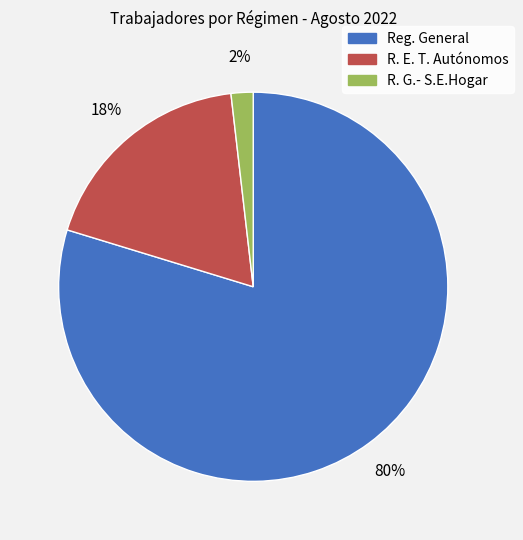

Rank the categories by value from highest to lowest.

Reg. General, R. E. T. Autónomos, R. G.- S.E.Hogar